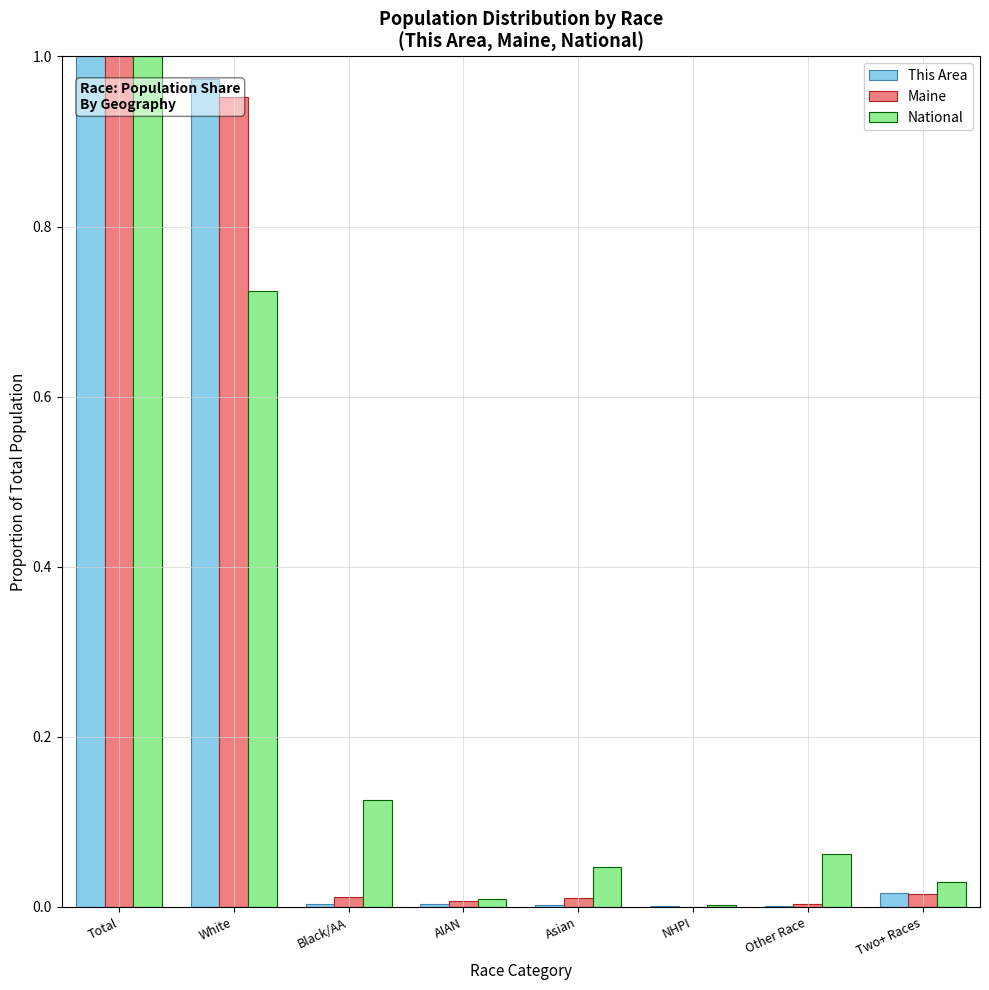

At which category is the sum across all series the highest?

Total